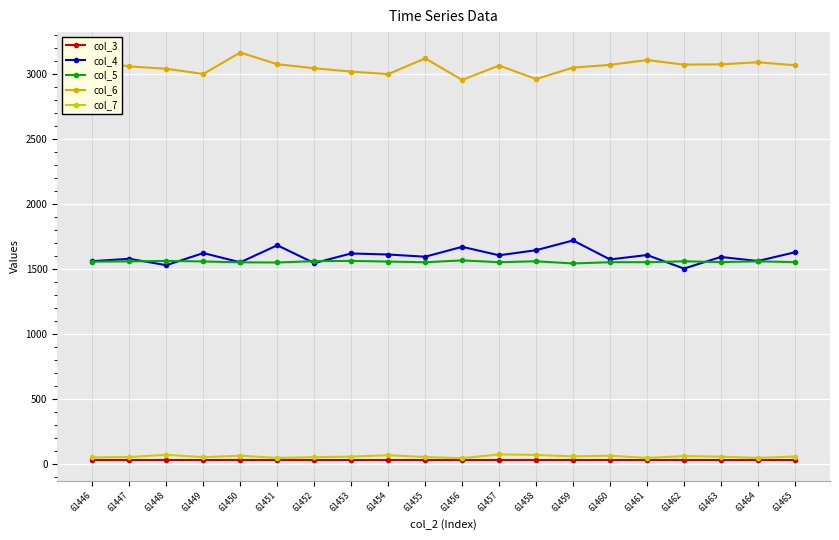

Is this an area chart (filled region under the line)?

No